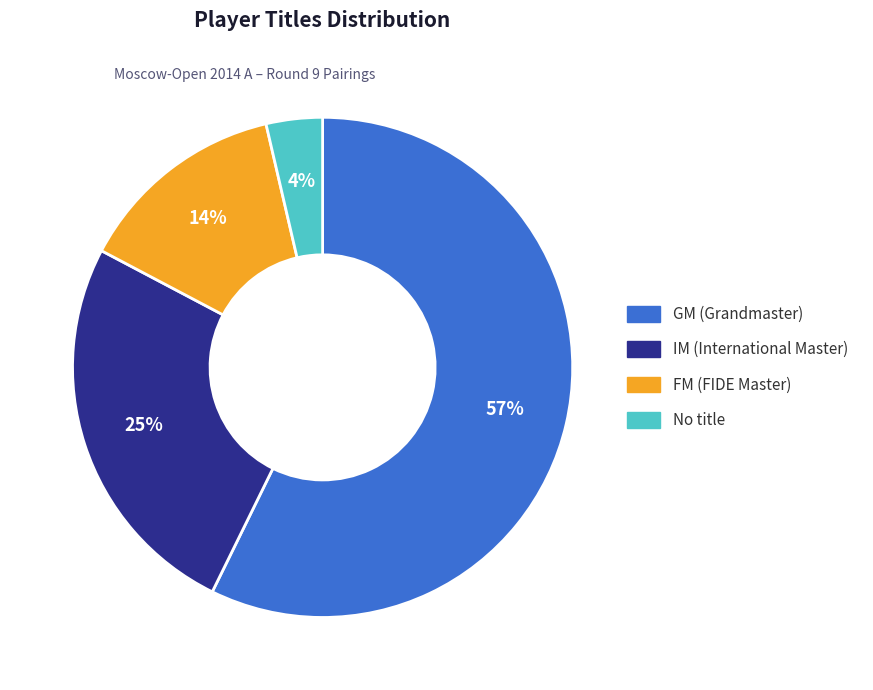

To the nearest percent, what is the average slice percentage?

25%